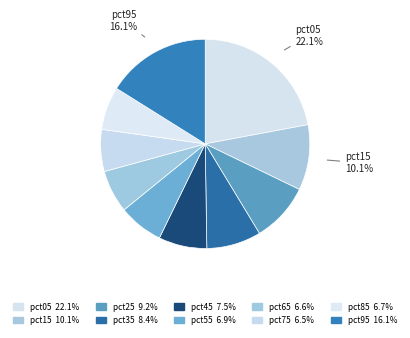

Does any single category account for the majority?

No